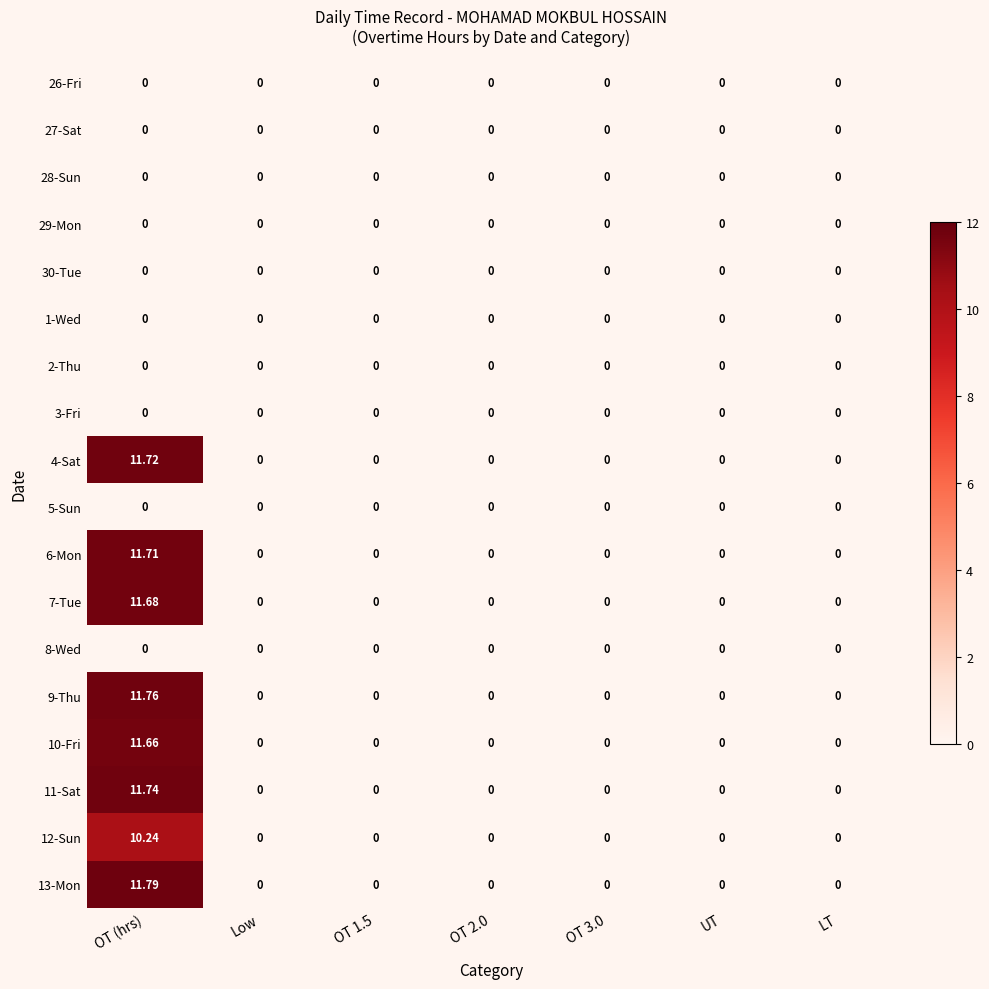

Which label corresponds to the largest value in the chart?

OT (hrs)